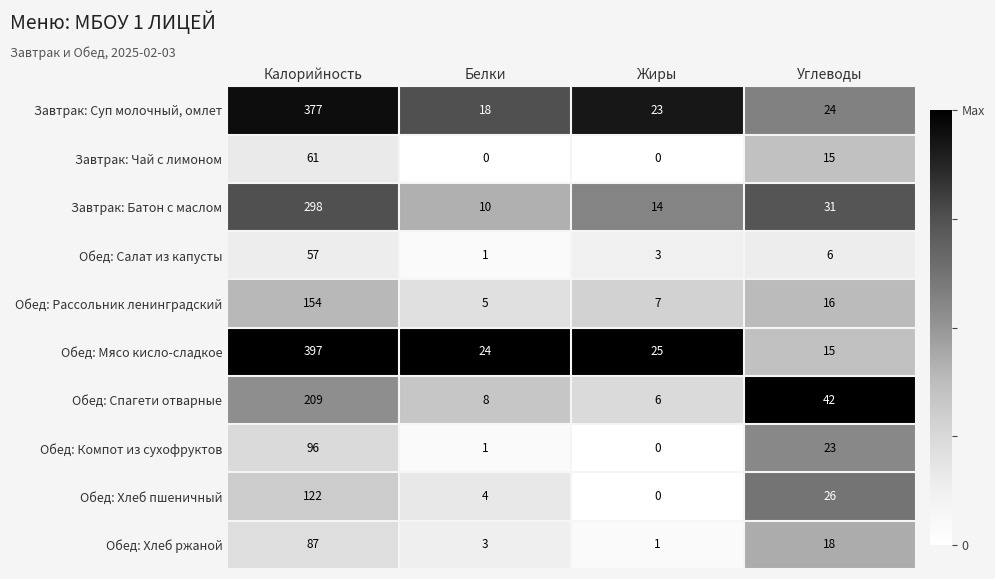

Which series has the largest range (max minus min)?

Обед: Мясо кисло-сладкое